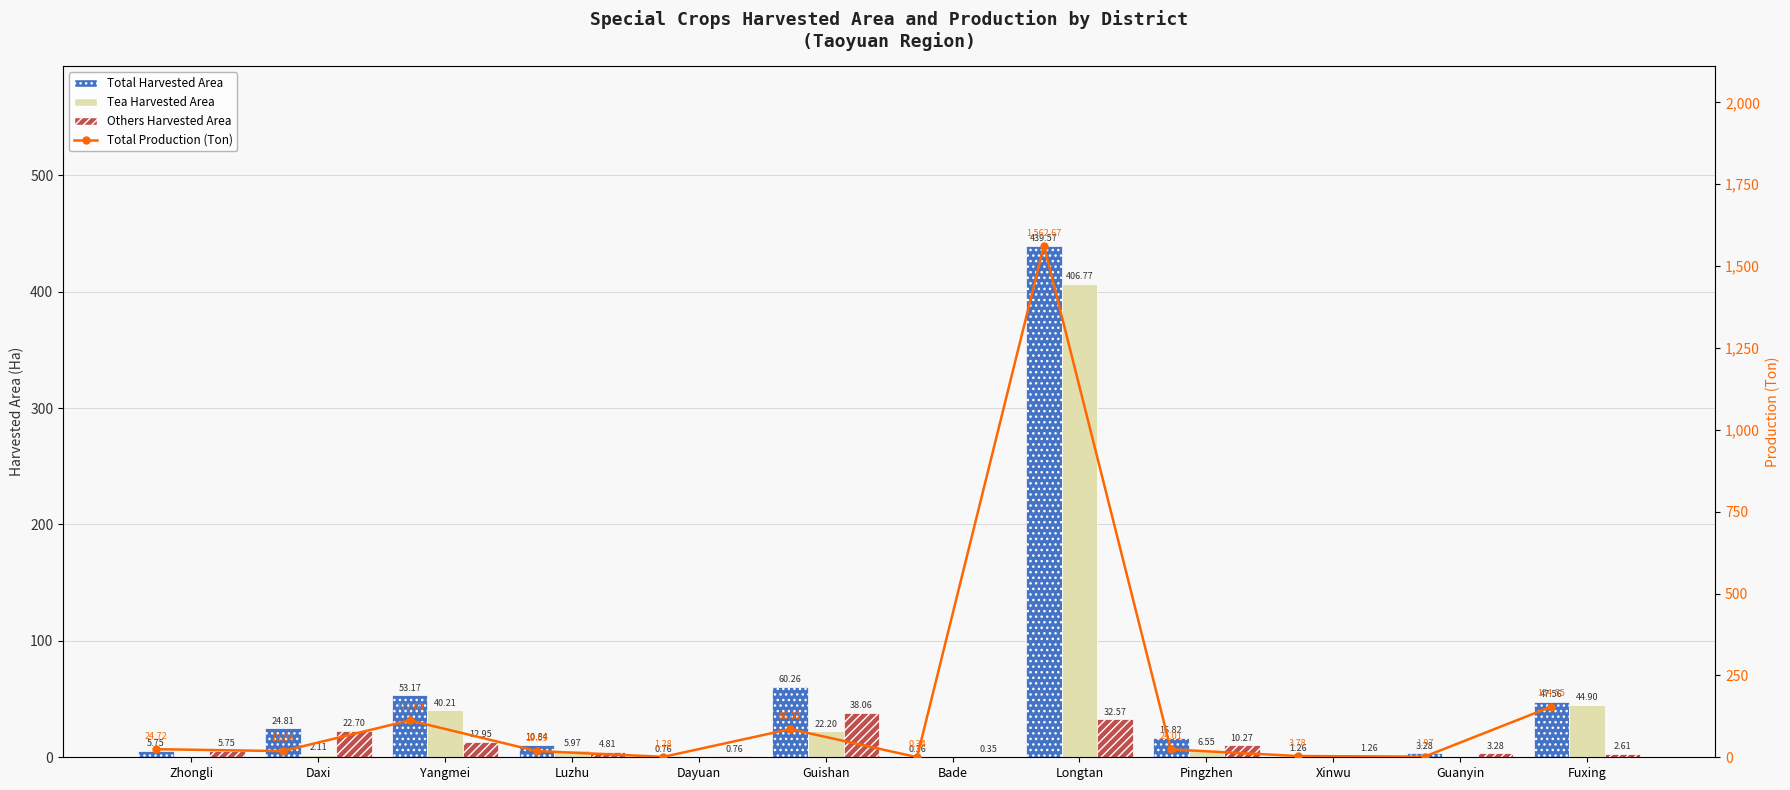

Is it true that Others Harvested Area equals 38.1 at Guishan?

True